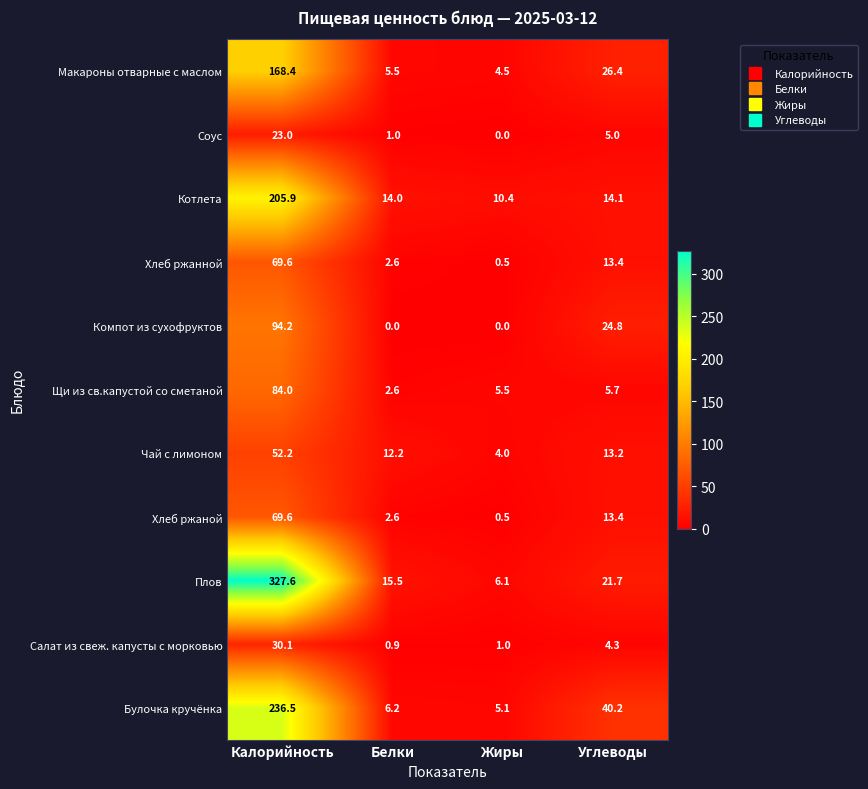

At how many categories does at least one series exceed 288?

1